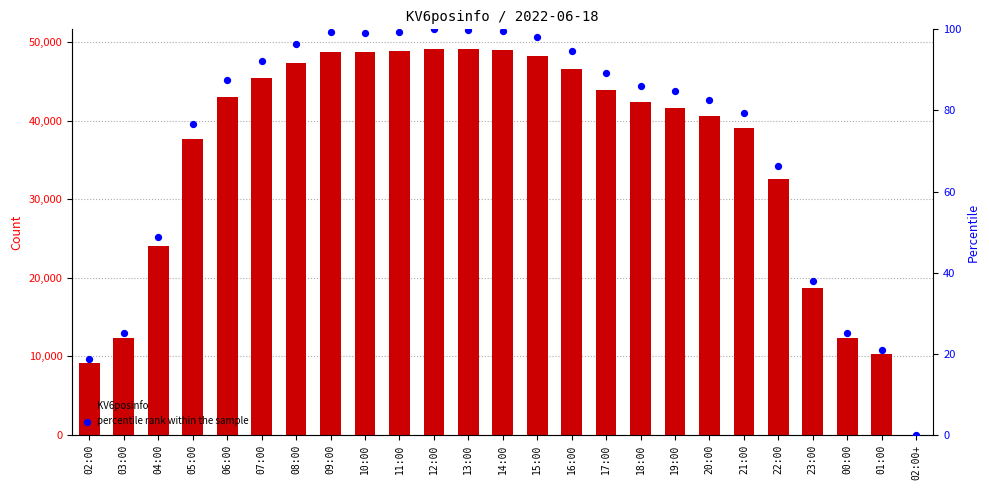

Which series has the largest Y range (max minus min)?

KV6posinfo